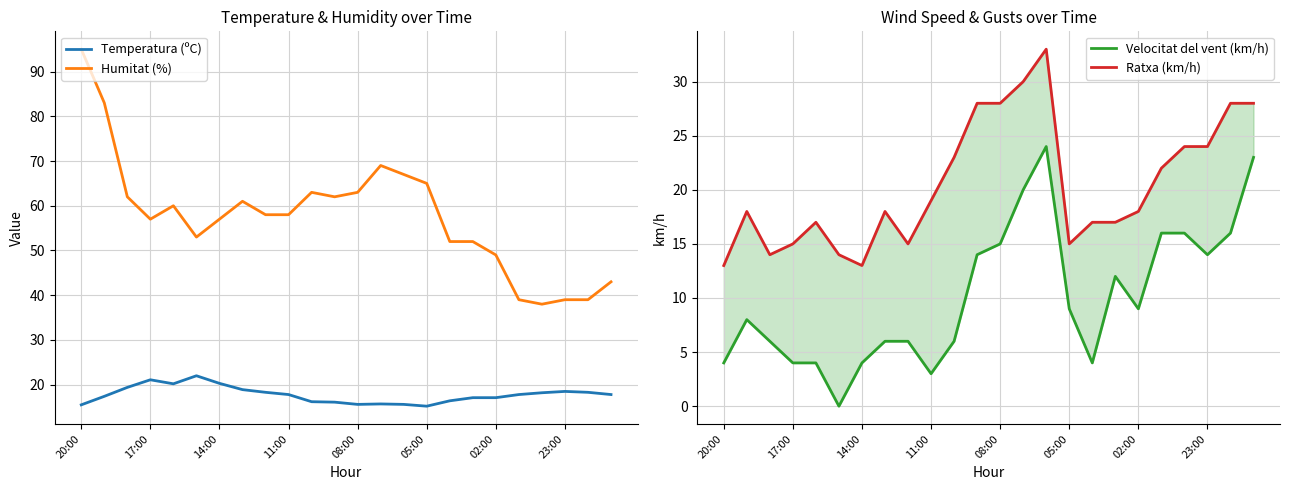

Which series has the largest range (max minus min)?

Humitat (%)